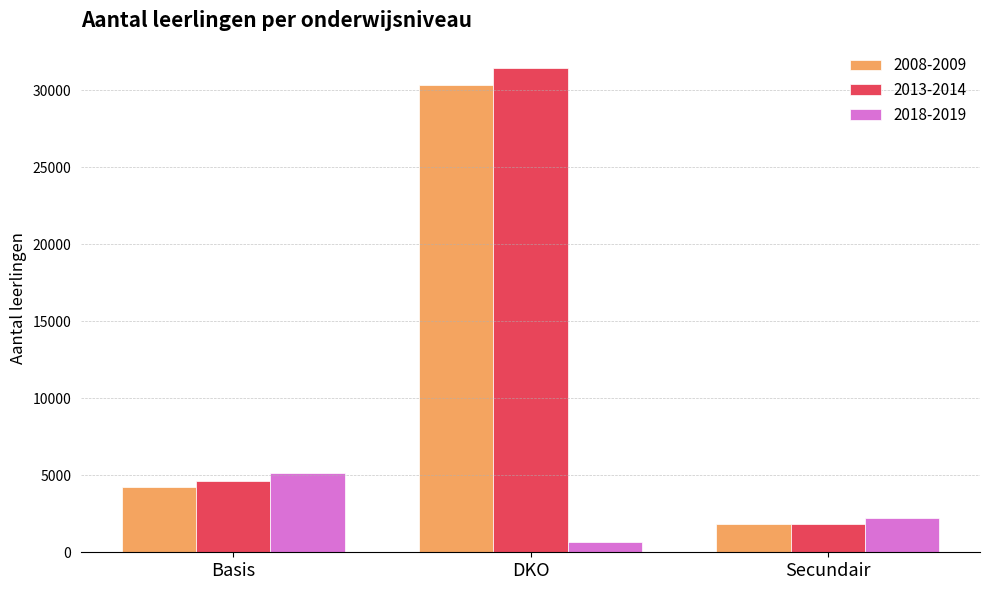

What is the label of the 2nd bar from the left?

DKO